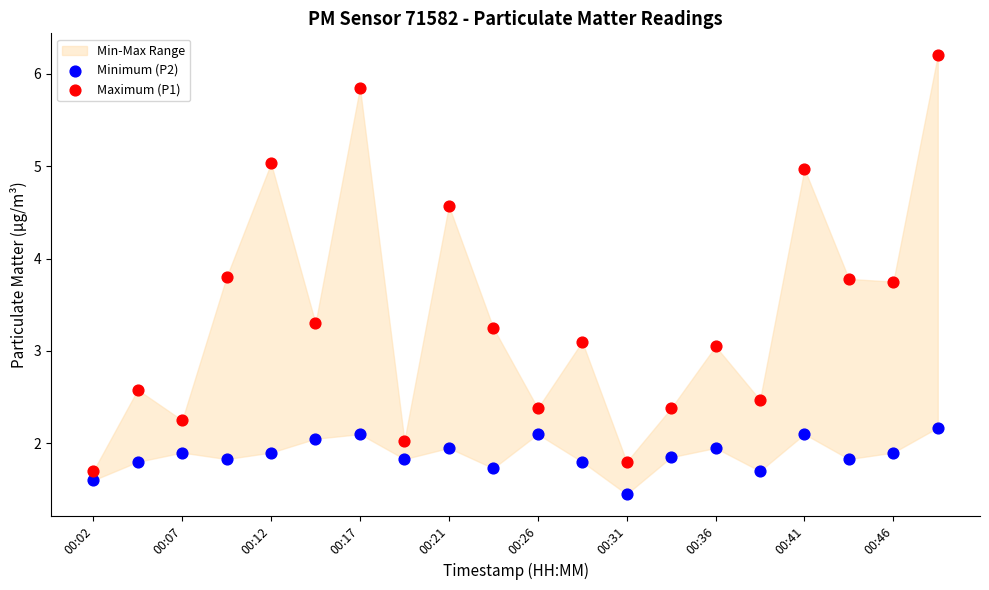

Which series reaches the minimum Y coordinate?

Minimum (P2)